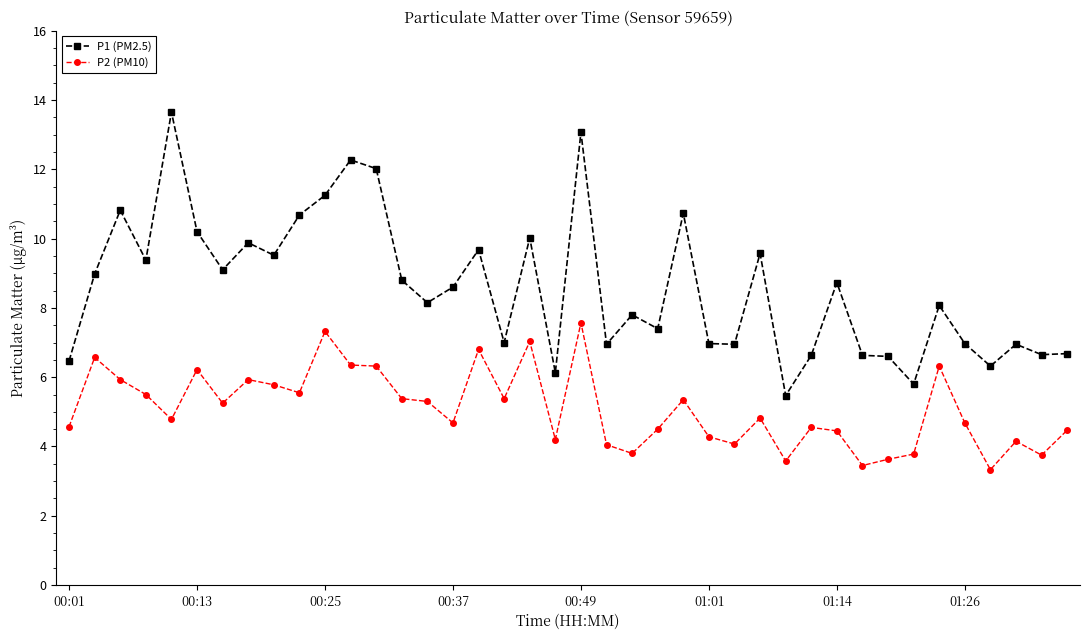

True or false: P2 (PM10) and P1 (PM2.5) intersect in this chart.

False